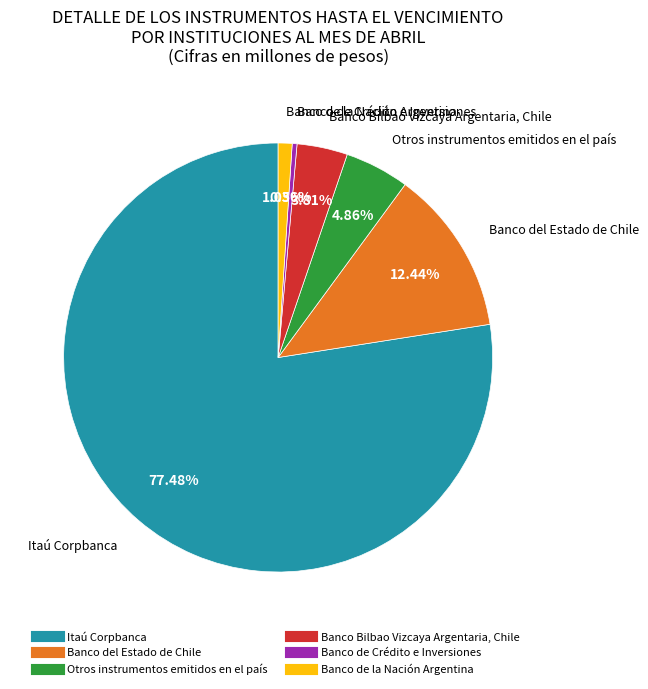

Approximately how many times larger is the value at Banco del Estado de Chile compared to Otros instrumentos emitidos en el país?

2.6